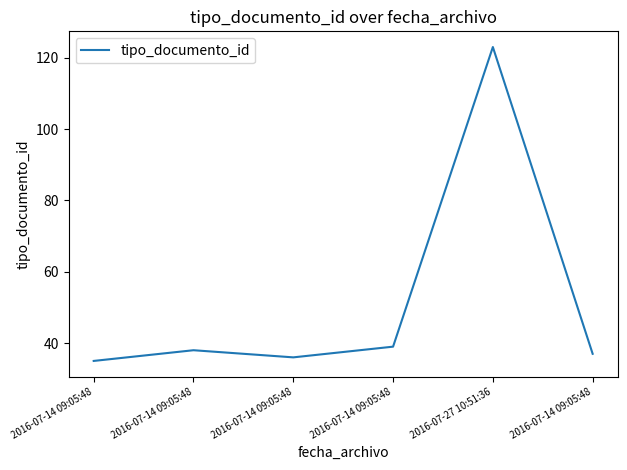

At which category does the chart reach its peak across all series?

2016-07-27 10:51:36